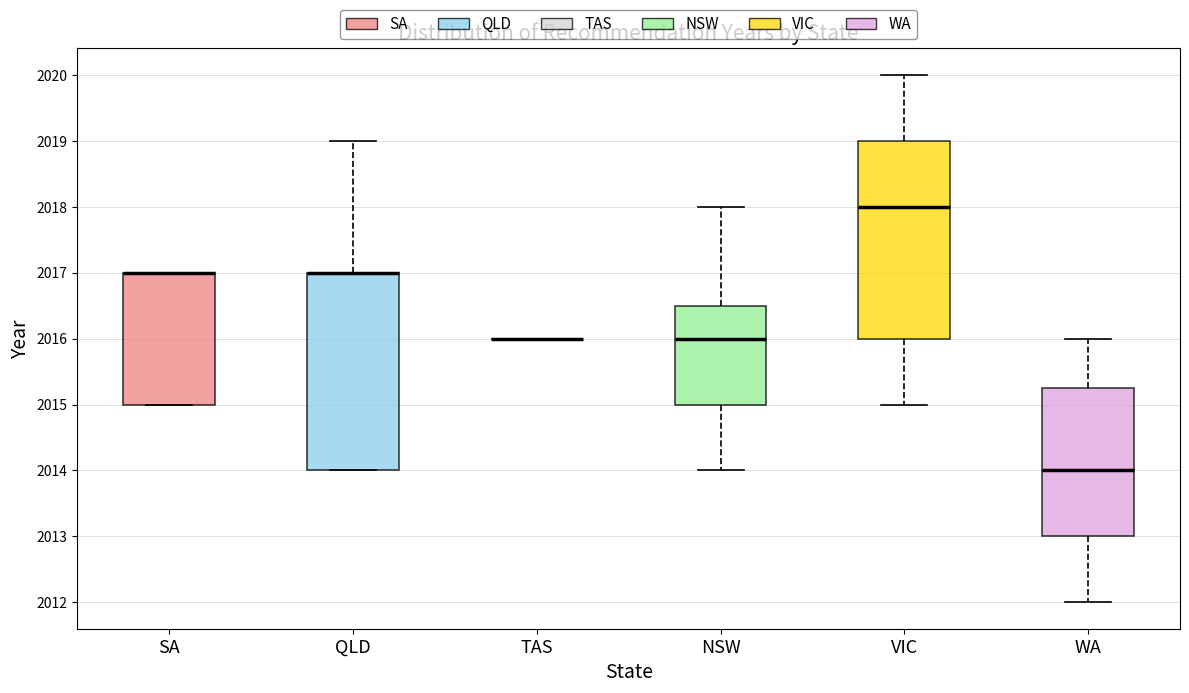

Where does the median line of the box for VIC sit on the y-axis? The values are not printed on the chart, so give them approximately, as read against the axis.

2018.0